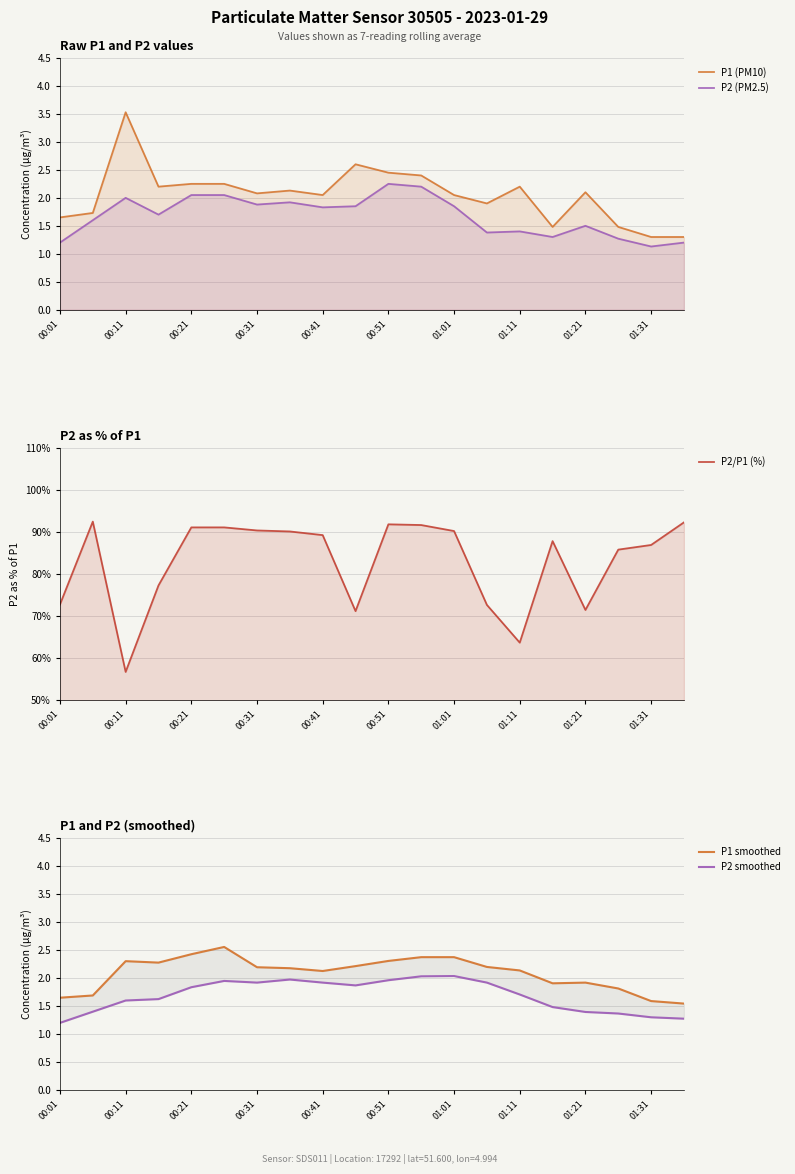

What is the difference between the second highest and second lowest values in the P2 smoothed series?

0.8